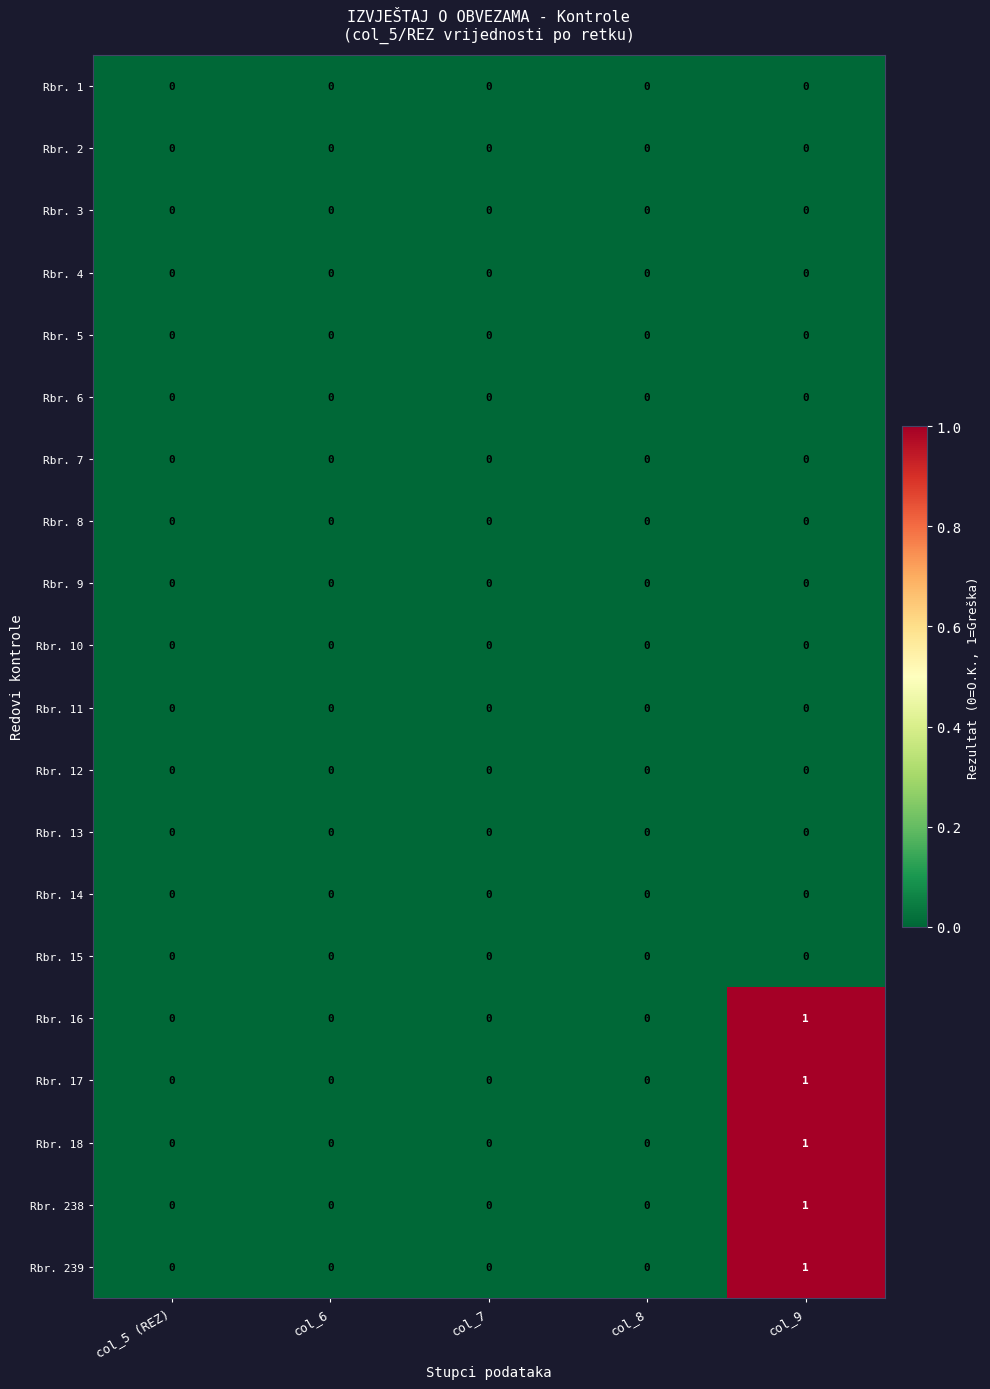

At which category is the sum across all series the highest?

col_9